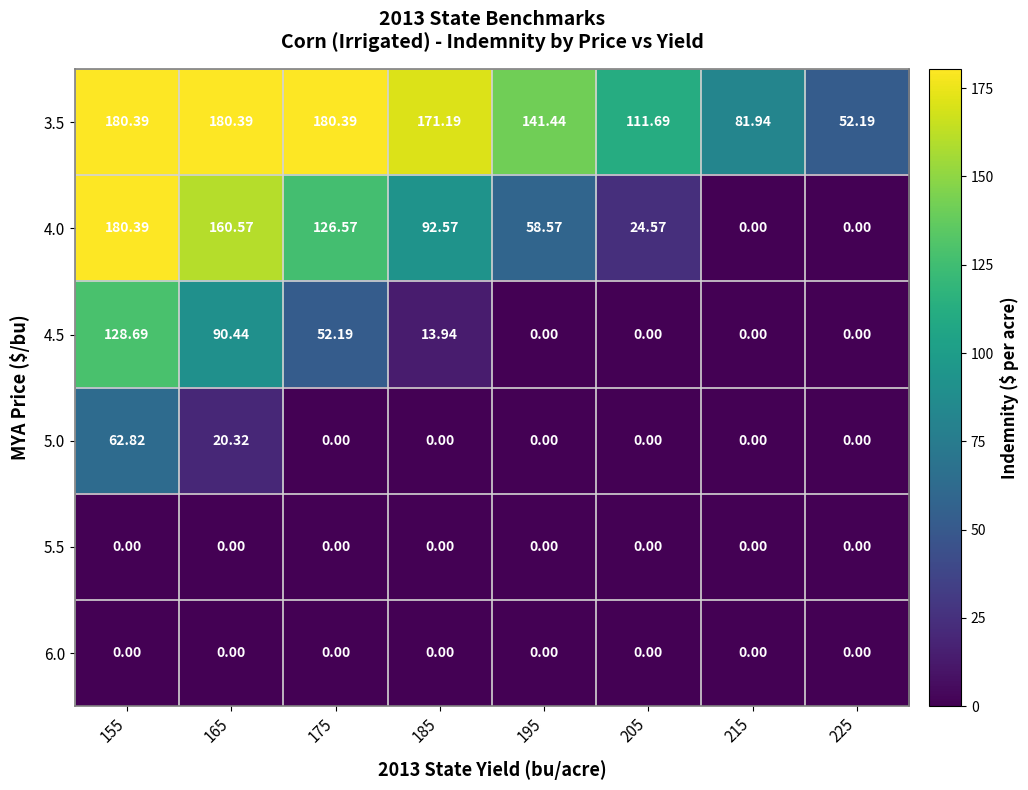

Is the value of 5.5 at 185 greater than the value of 3.5 at 215?

No